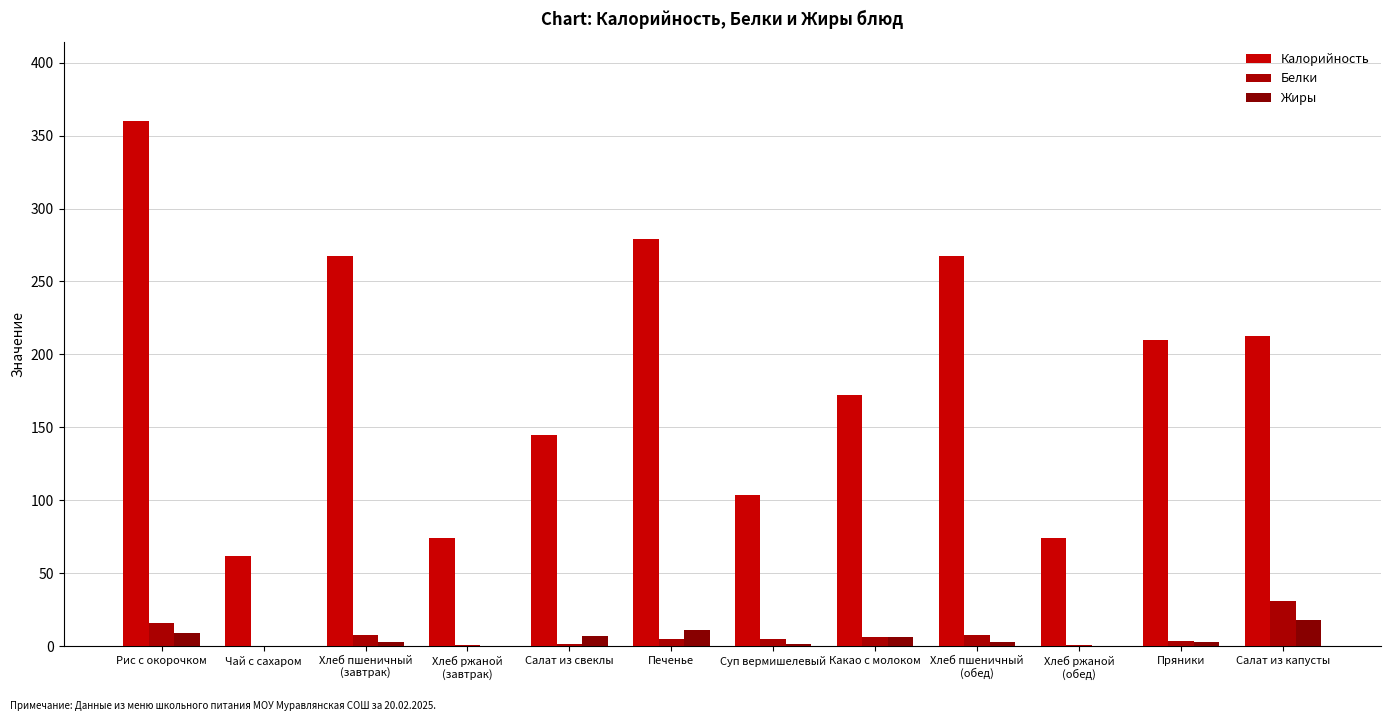

What is the total value across all series at Хлеб ржаной
(обед)?

75.5